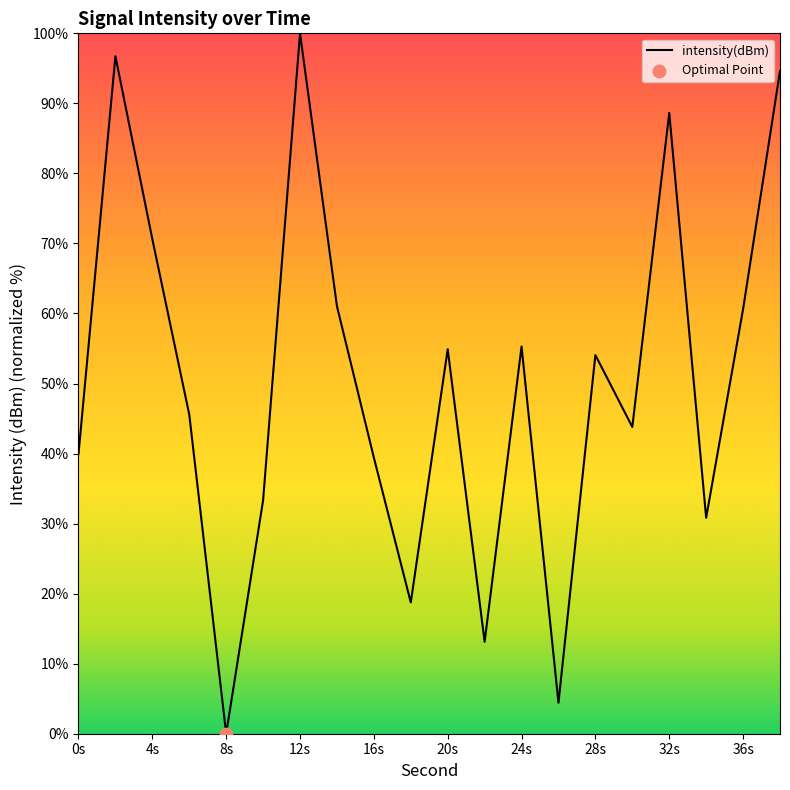

What is the difference between the maximum and minimum values?

100.0